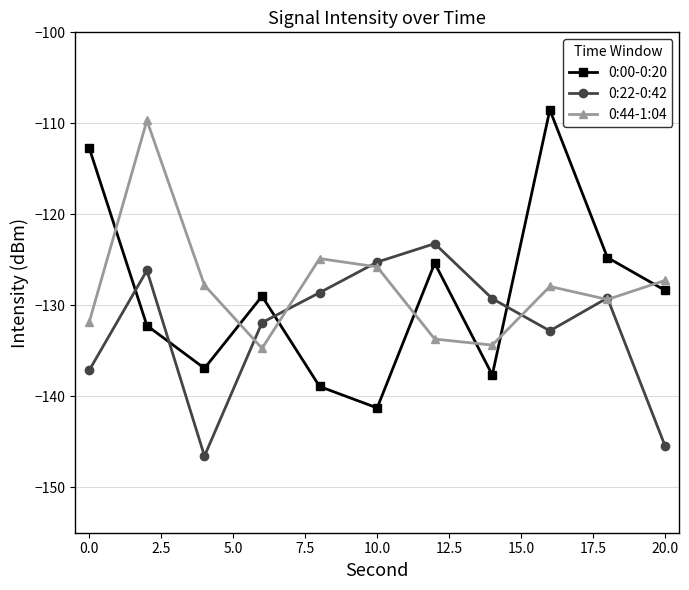

Which series has the largest range (max minus min)?

0:00-0:20